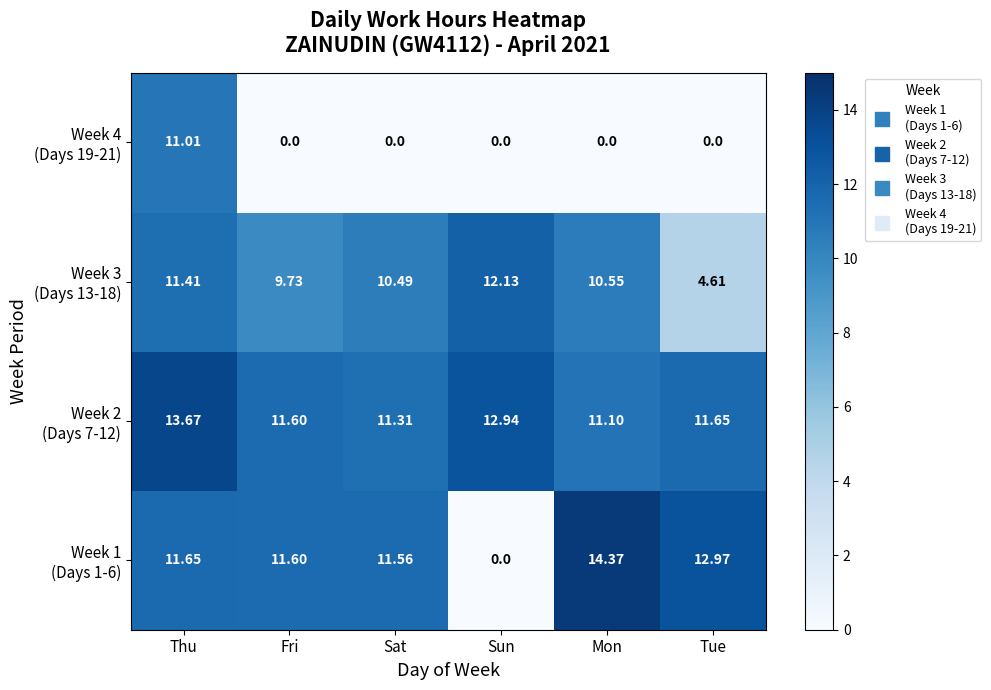

Count the number of data series in this chart.

4